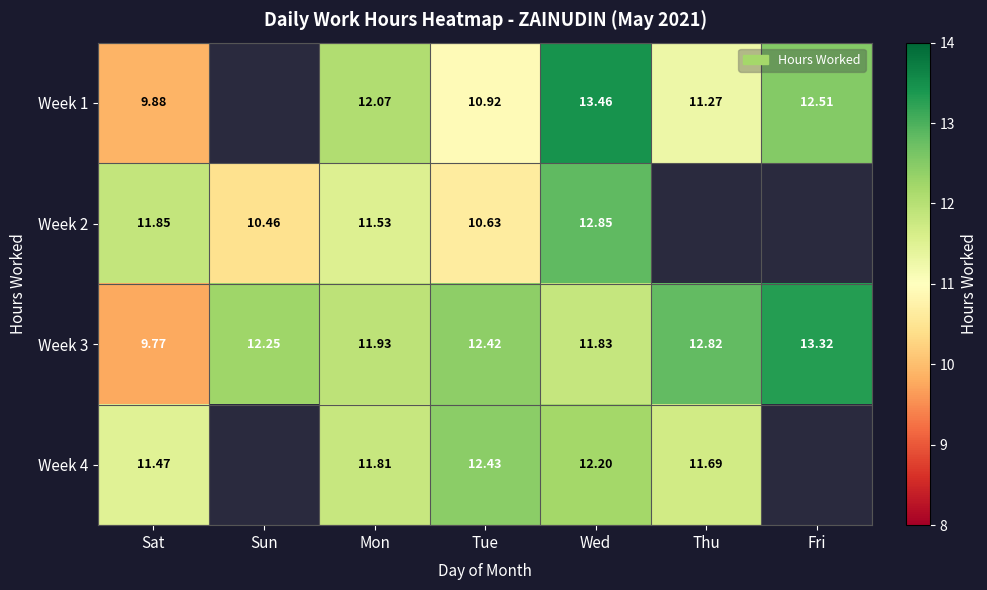

How many data points in Week 3 are less than 12?

3